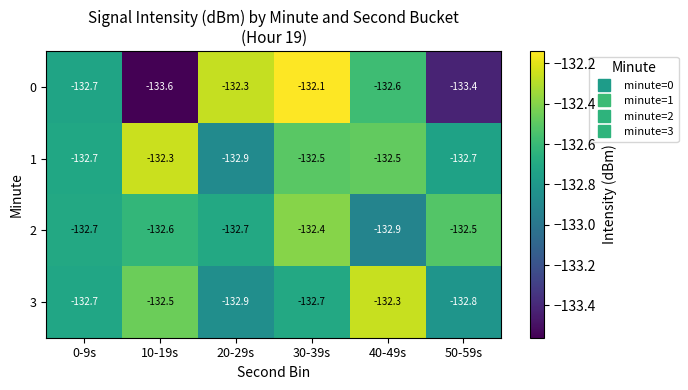

True or false: 3 has a value of -231.6 at 0-9s.

False